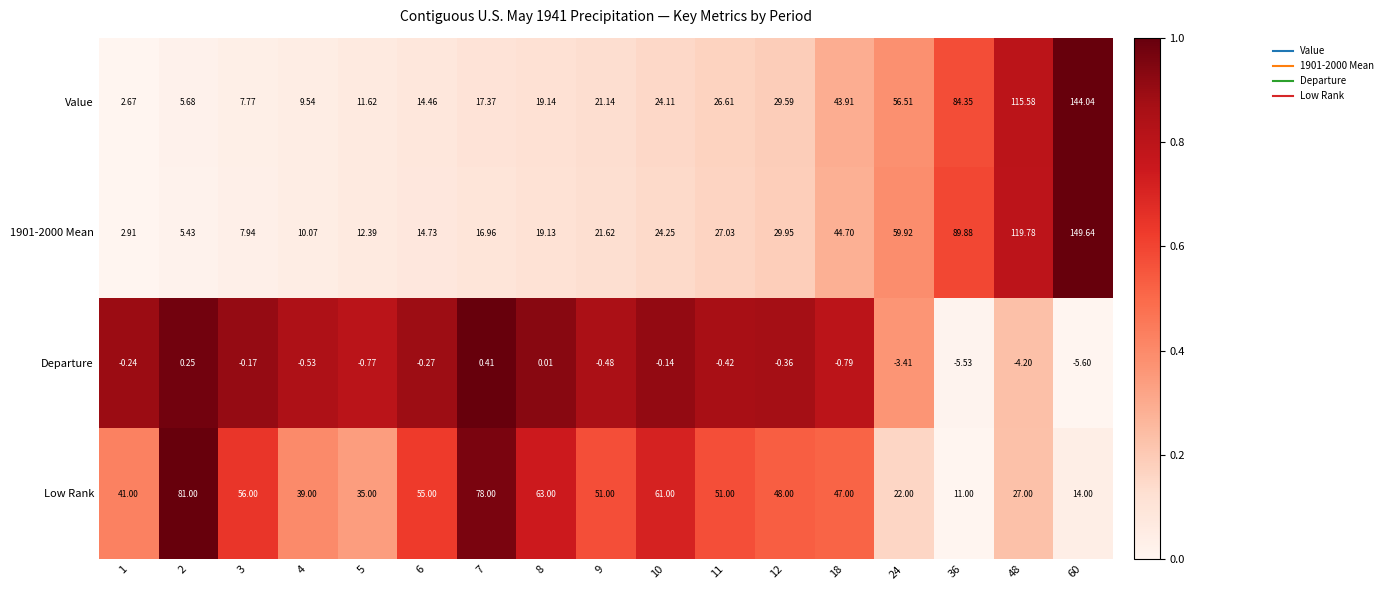

Is the value of Low Rank at 6 greater than the value of Value at 10?

Yes